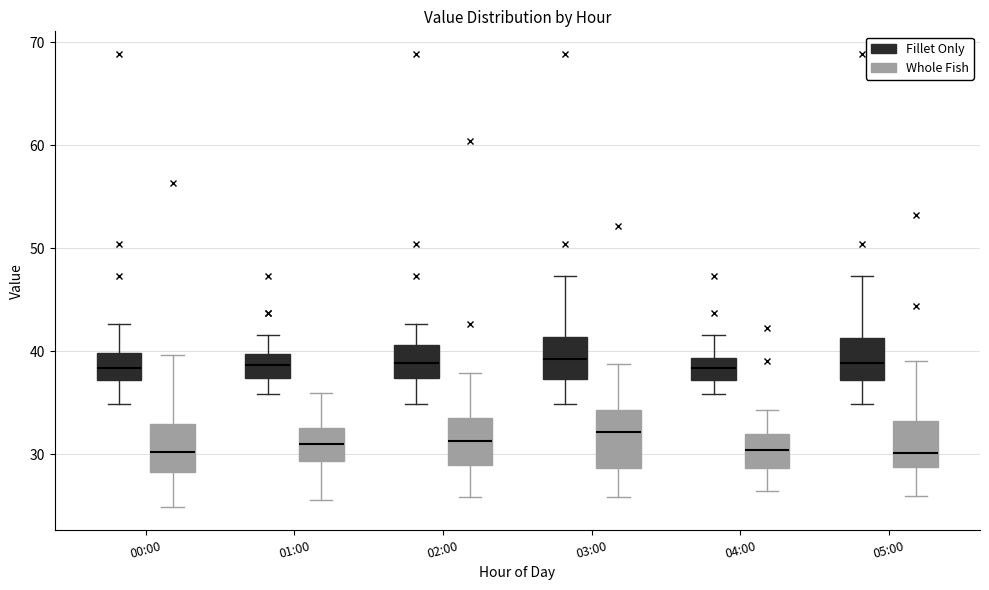

Reading left to right, transcribe this box plot: for each box, give where its median line is, the range the box spans, and where its two whiskers end, as read against the y-axis. The values are not printed on the chart, so give them approximately, as read against the axis.

00:00 (Fillet Only): median 38, box 37 to 40, whiskers 35 to 43
00:00 (Whole Fish): median 30, box 28 to 33, whiskers 25 to 40
01:00 (Fillet Only): median 39, box 37 to 40, whiskers 36 to 42
01:00 (Whole Fish): median 31, box 29 to 33, whiskers 26 to 36
02:00 (Fillet Only): median 39, box 37 to 41, whiskers 35 to 43
02:00 (Whole Fish): median 31, box 29 to 34, whiskers 26 to 38
03:00 (Fillet Only): median 39, box 37 to 41, whiskers 35 to 47
03:00 (Whole Fish): median 32, box 29 to 34, whiskers 26 to 39
04:00 (Fillet Only): median 38, box 37 to 39, whiskers 36 to 42
04:00 (Whole Fish): median 30, box 29 to 32, whiskers 26 to 34
05:00 (Fillet Only): median 39, box 37 to 41, whiskers 35 to 47
05:00 (Whole Fish): median 30, box 29 to 33, whiskers 26 to 39